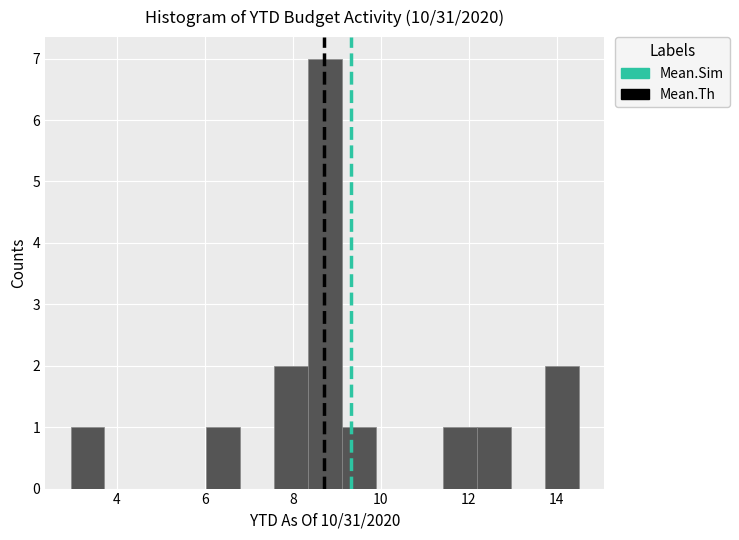

Read against the x-axis, roughly where is the centre of the tallest bar?

8.8